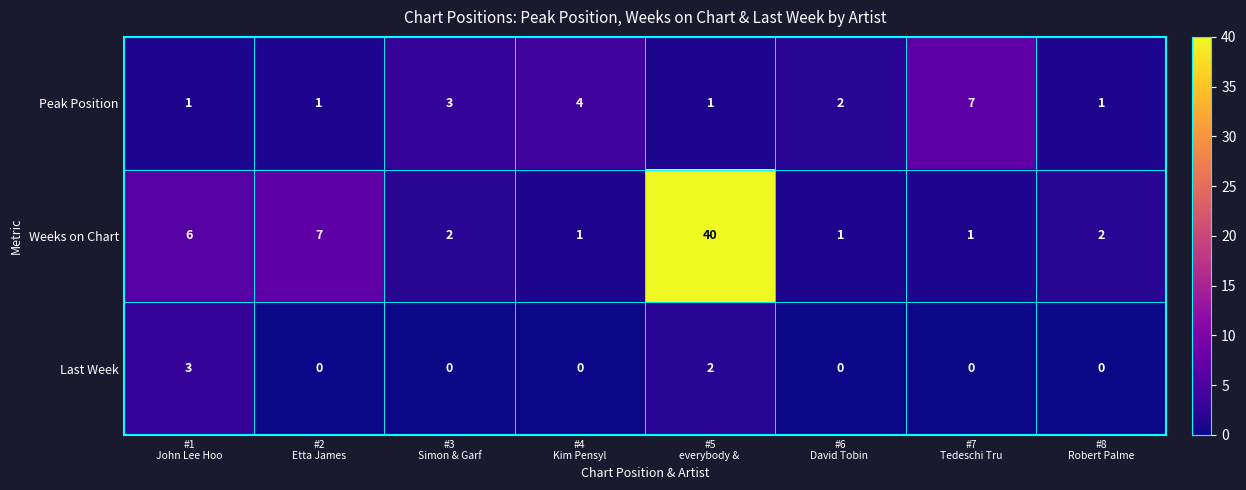

How many Peak Position values are between 1 and 4?

7